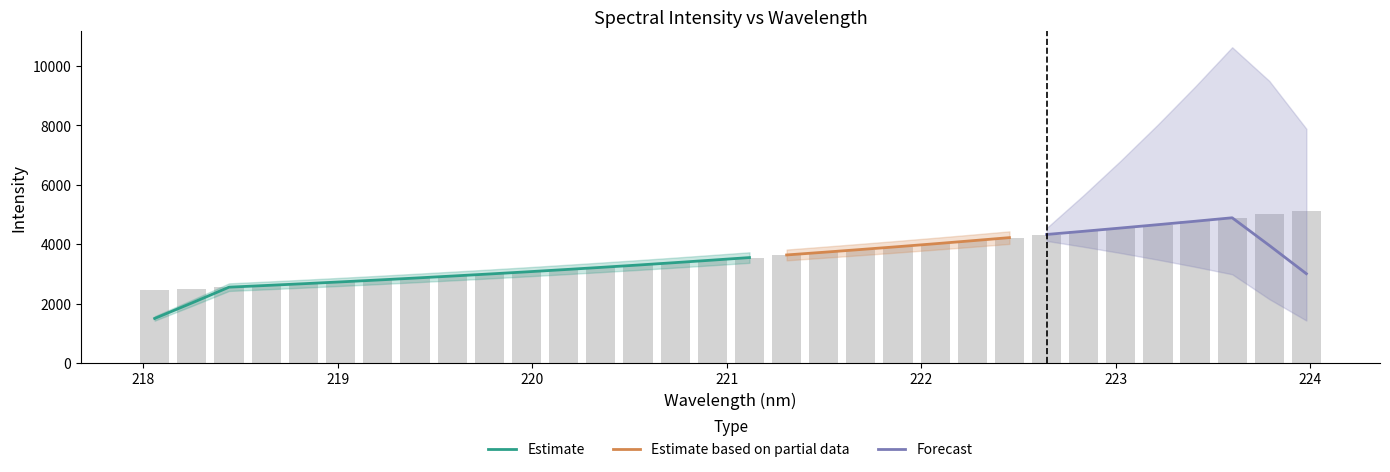

What is the change in value from 219.7801 to 223.408?

+1775.2